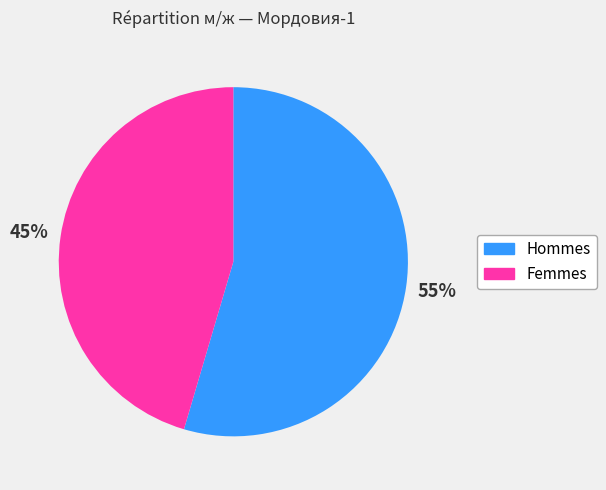

To the nearest percent, what is the average slice percentage?

50%